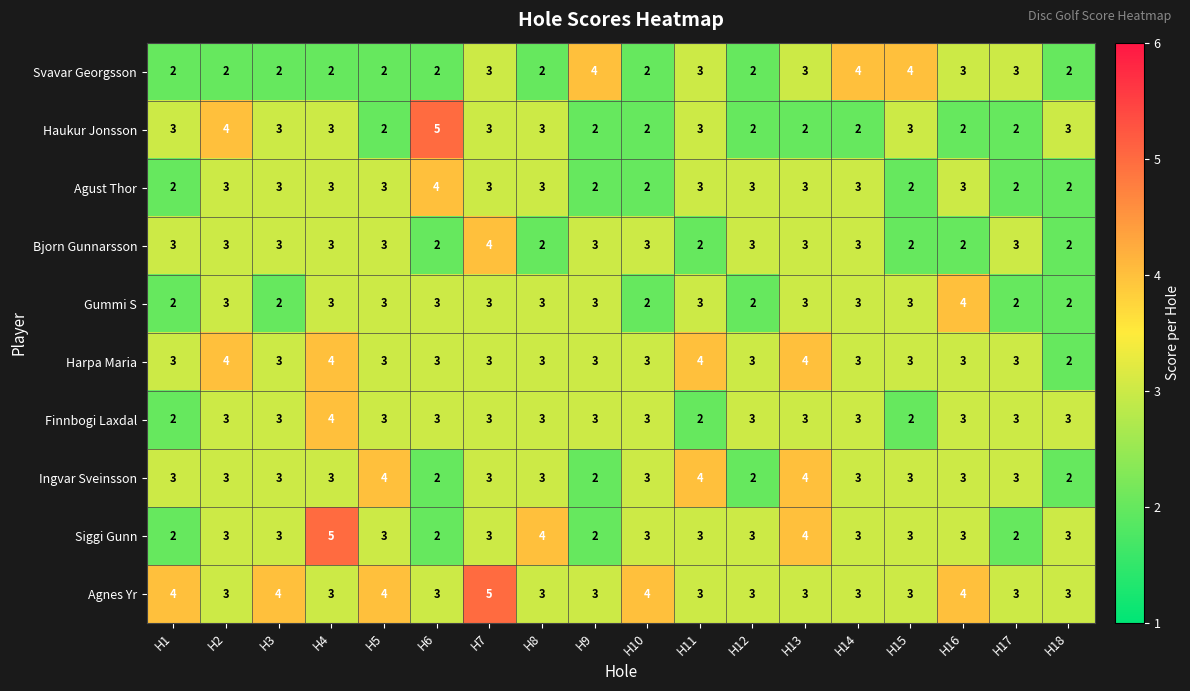

What is the sum of all Haukur Jonsson values?

49